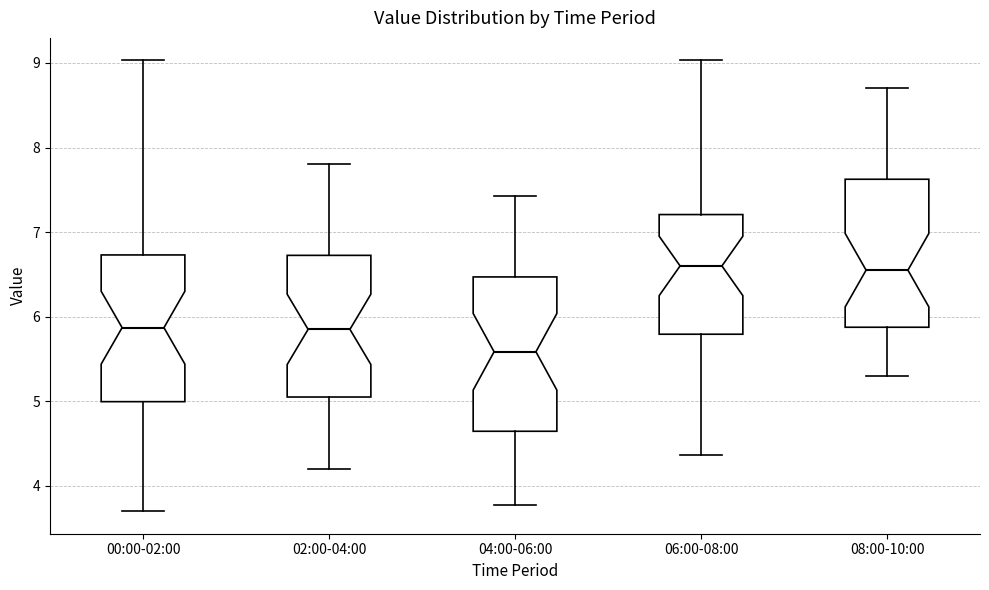

Where is the upper edge of the box for 02:00-04:00 on the y-axis? The values are not printed on the chart, so give them approximately, as read against the axis.

6.7